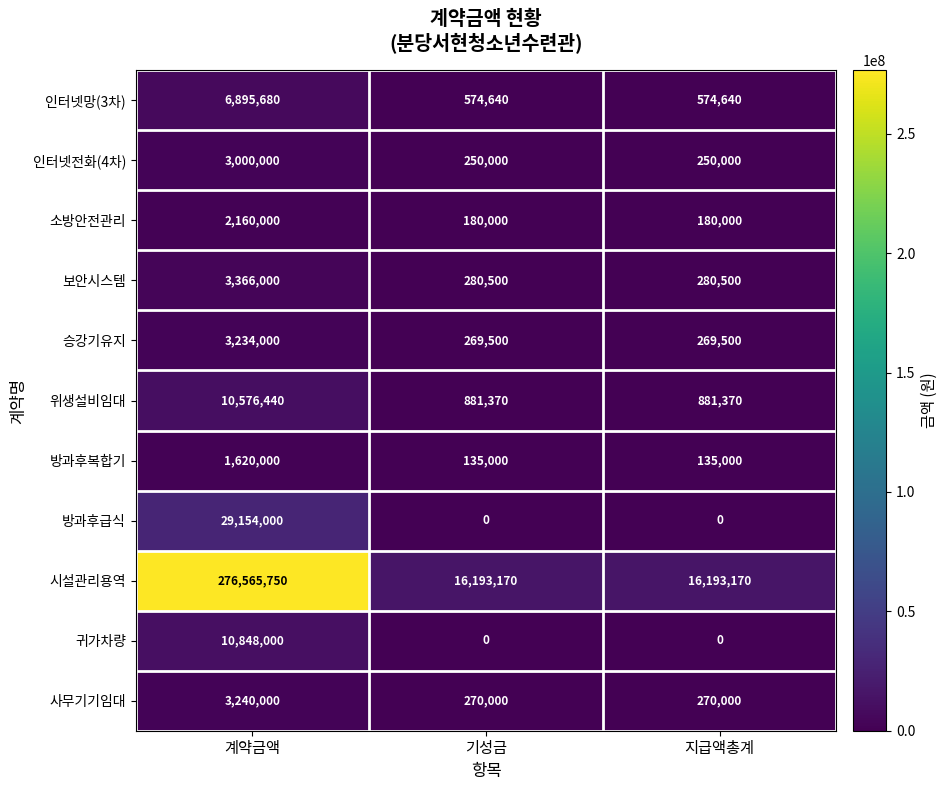

The value of 방과후복합기 at 기성금 is 57911. True or false?

False